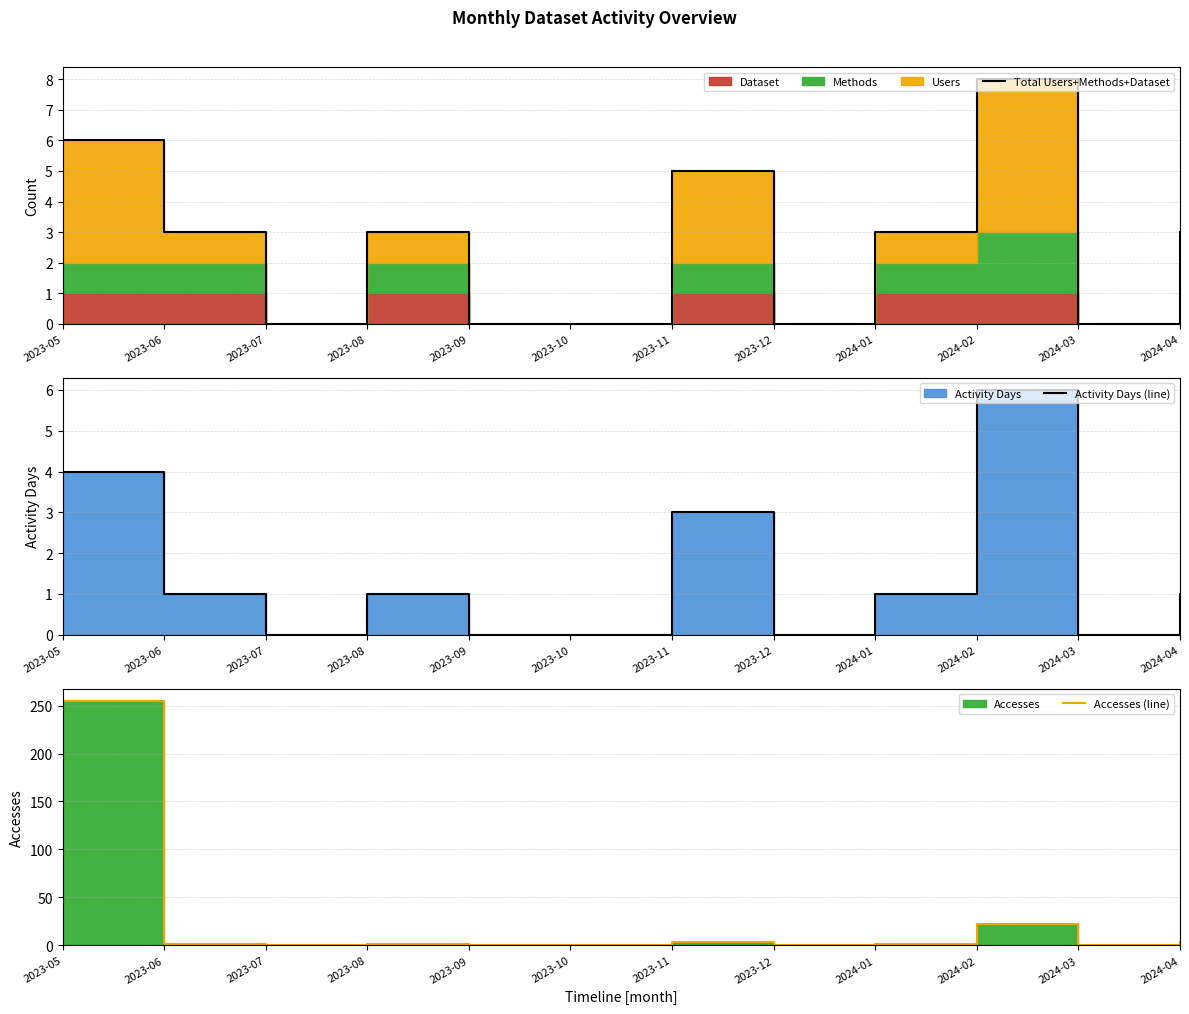

At 2023-05, list the series in order from largest to smallest.

Accesses (line), Total Users+Methods+Dataset, Activity Days (line)